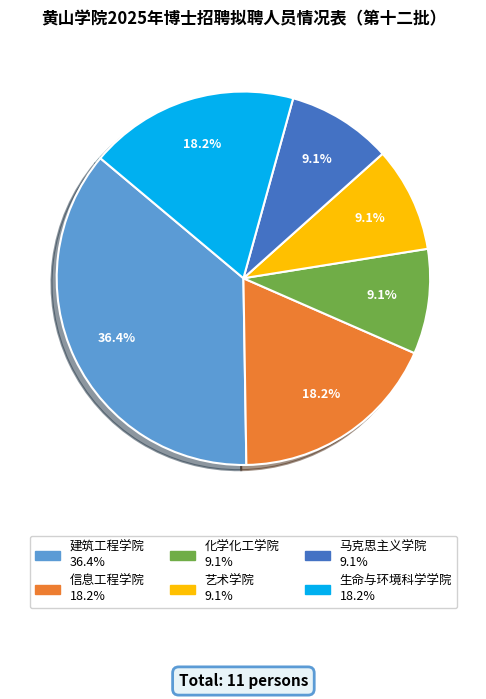

True or false: 建筑工程学院 accounts for 50% of the total.

False